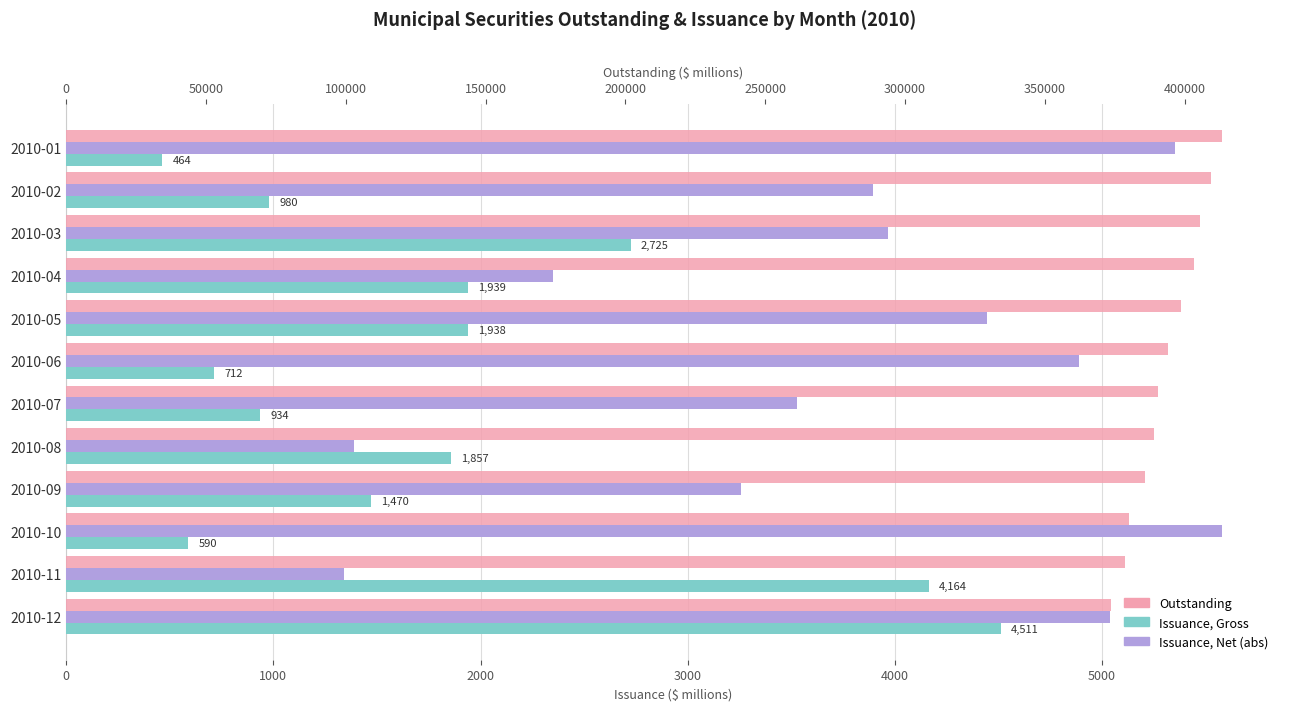

How many values in the Issuance, Net (abs) series exceed 3967?

6